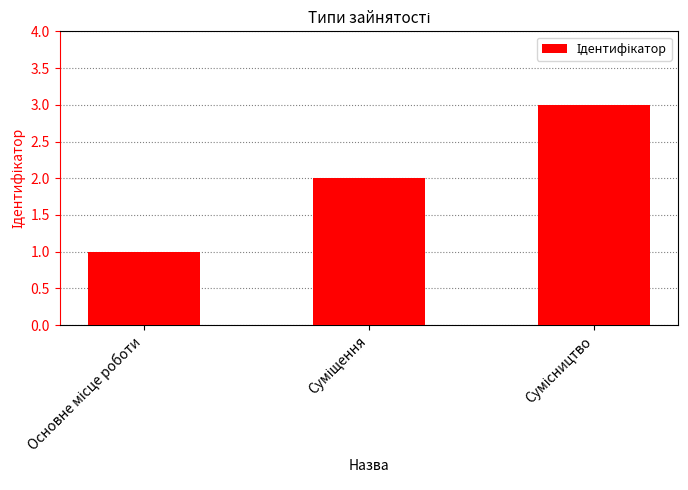

What is the maximum value shown in the chart?

3